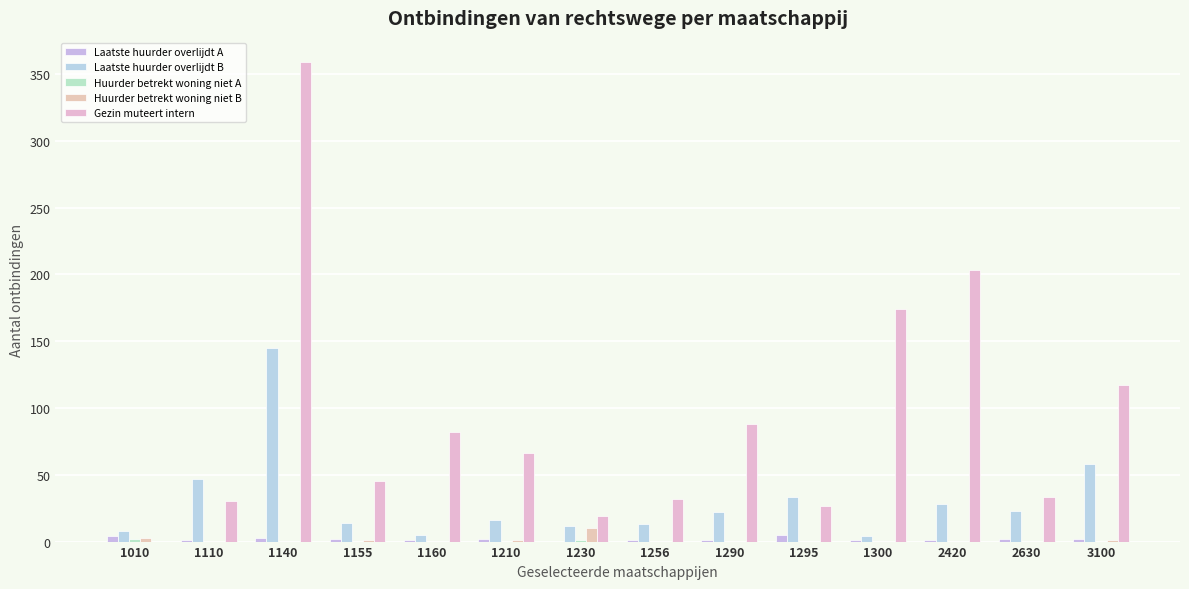

What is the maximum value shown in the chart?

359